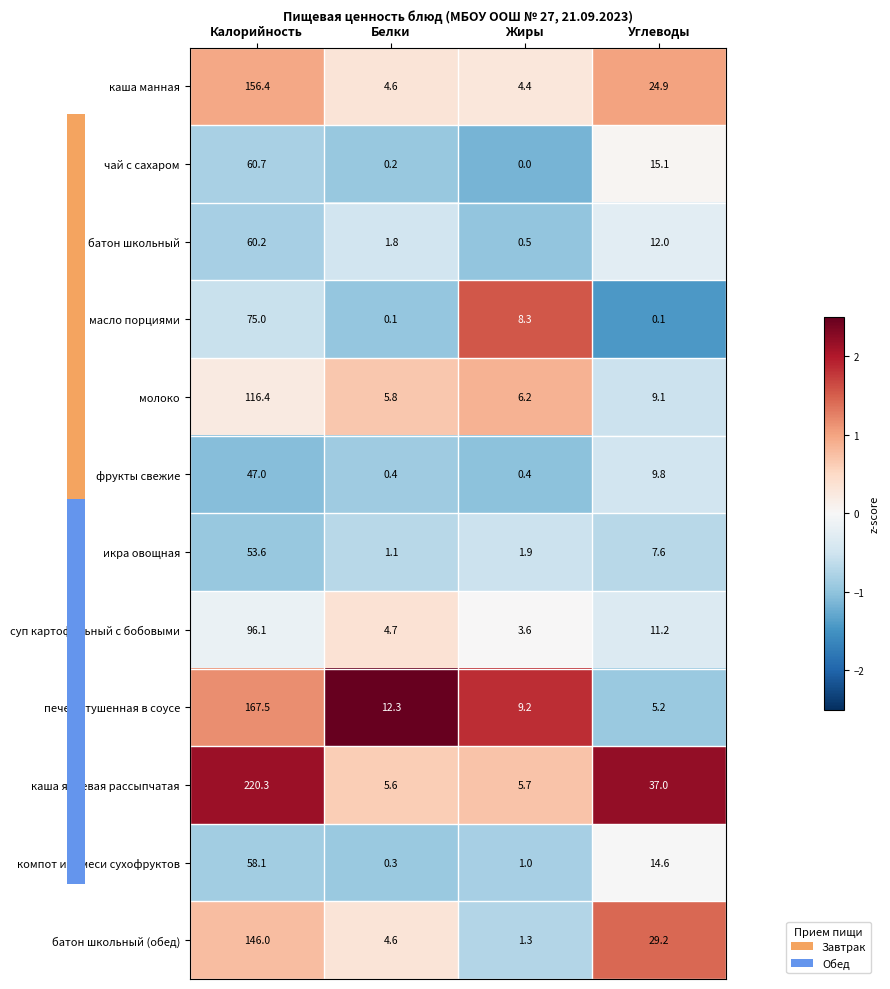

Which series has the largest total across all categories?

каша ячневая рассыпчатая